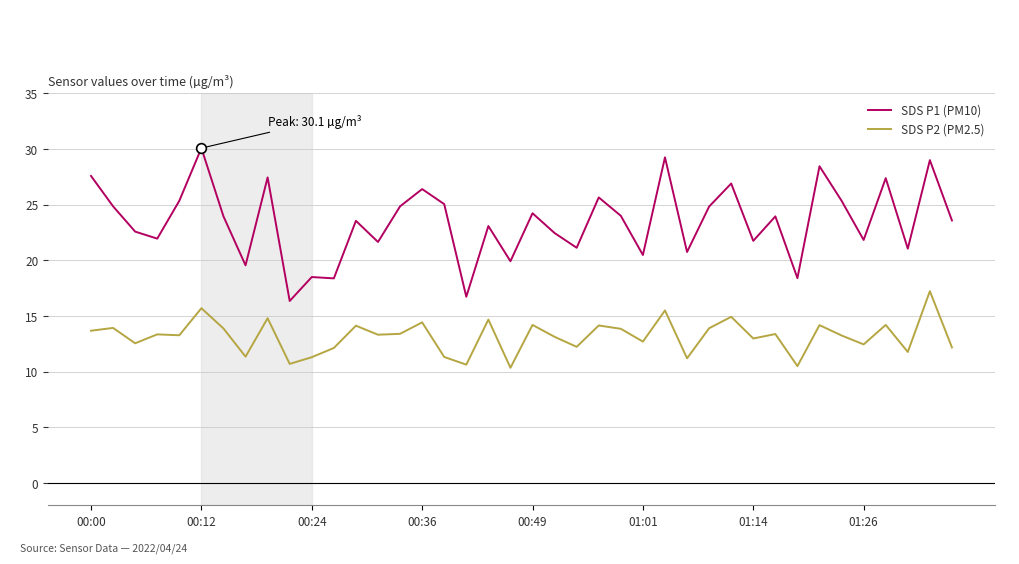

At how many categories does at least one series exceed 13?

40